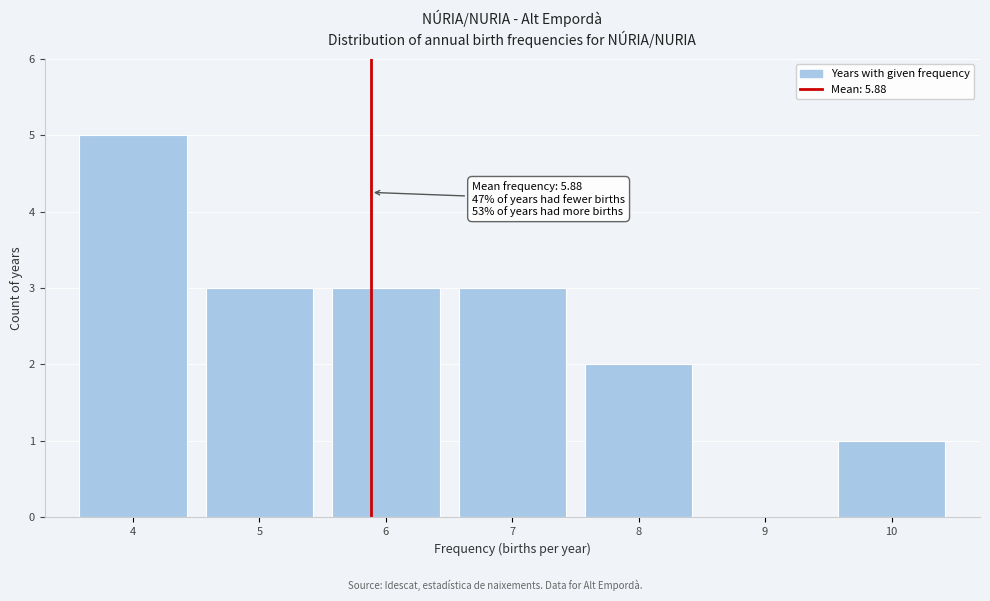

Over which range of the x-axis is the bar tallest?

3.5 to 4.5